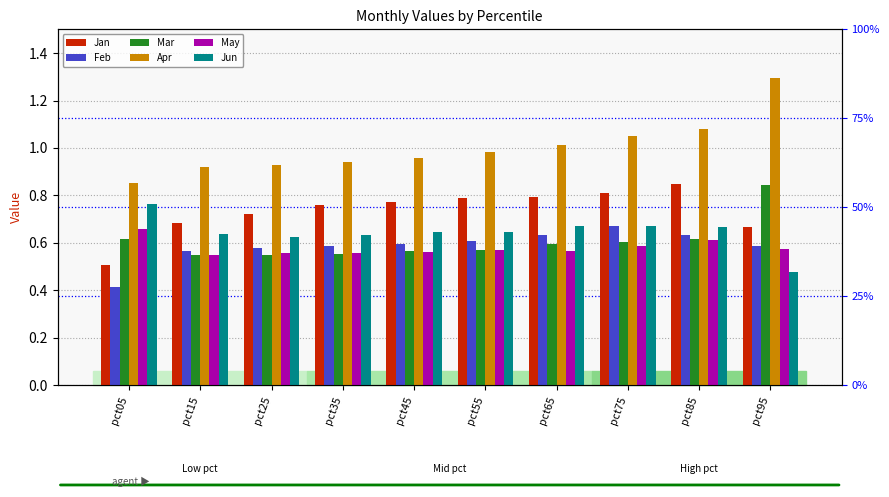

What is the approximate value of Jan at pct35?

0.8